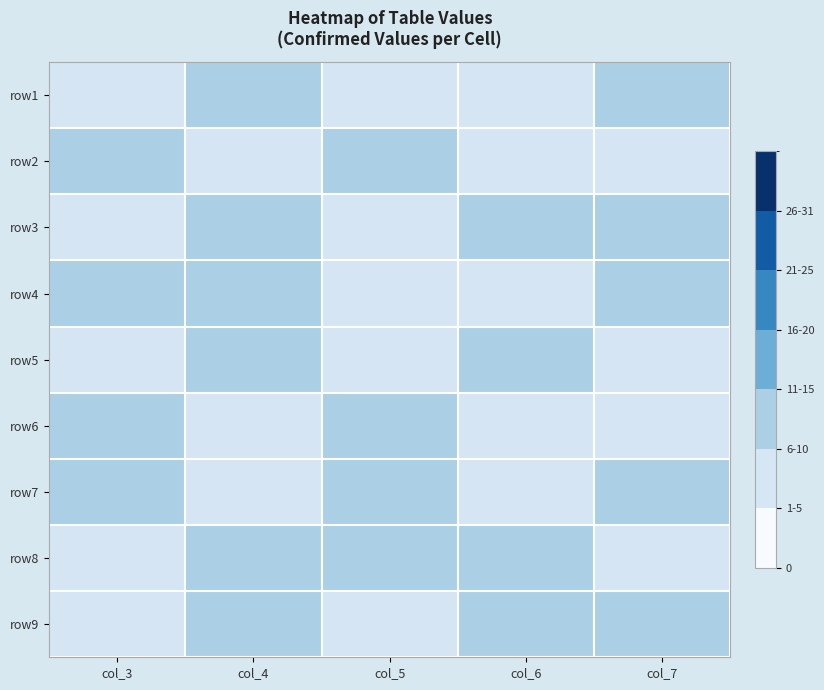

Reading left to right, transcribe all the data shown in this chart.

row1: col_3=3	col_4=6	col_5=1	col_6=2	col_7=9
row2: col_3=5	col_4=4	col_5=7	col_6=1	col_7=2
row3: col_3=4	col_4=8	col_5=3	col_6=6	col_7=7
row4: col_3=7	col_4=5	col_5=4	col_6=2	col_7=8
row5: col_3=4	col_4=7	col_5=1	col_6=9	col_7=3
row6: col_3=6	col_4=3	col_5=8	col_6=2	col_7=1
row7: col_3=9	col_4=1	col_5=6	col_6=3	col_7=5
row8: col_3=1	col_4=8	col_5=9	col_6=7	col_7=4
row9: col_3=2	col_4=5	col_5=4	col_6=9	col_7=6